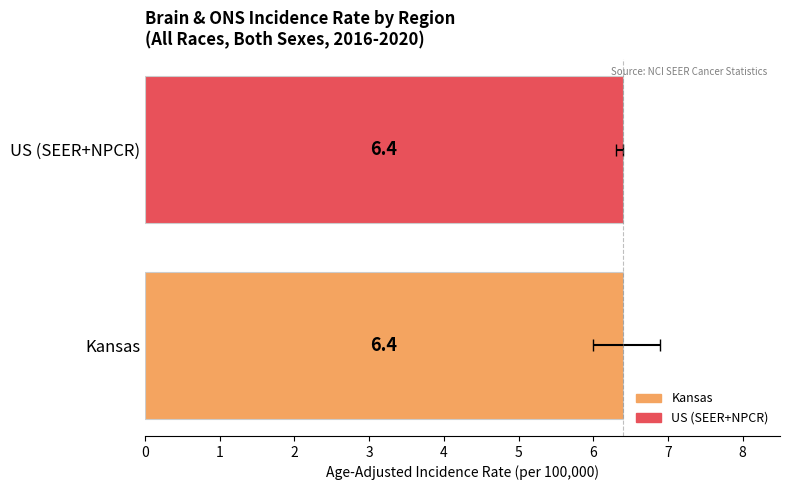

How many values in the Lower 95% CI series exceed 6?

1